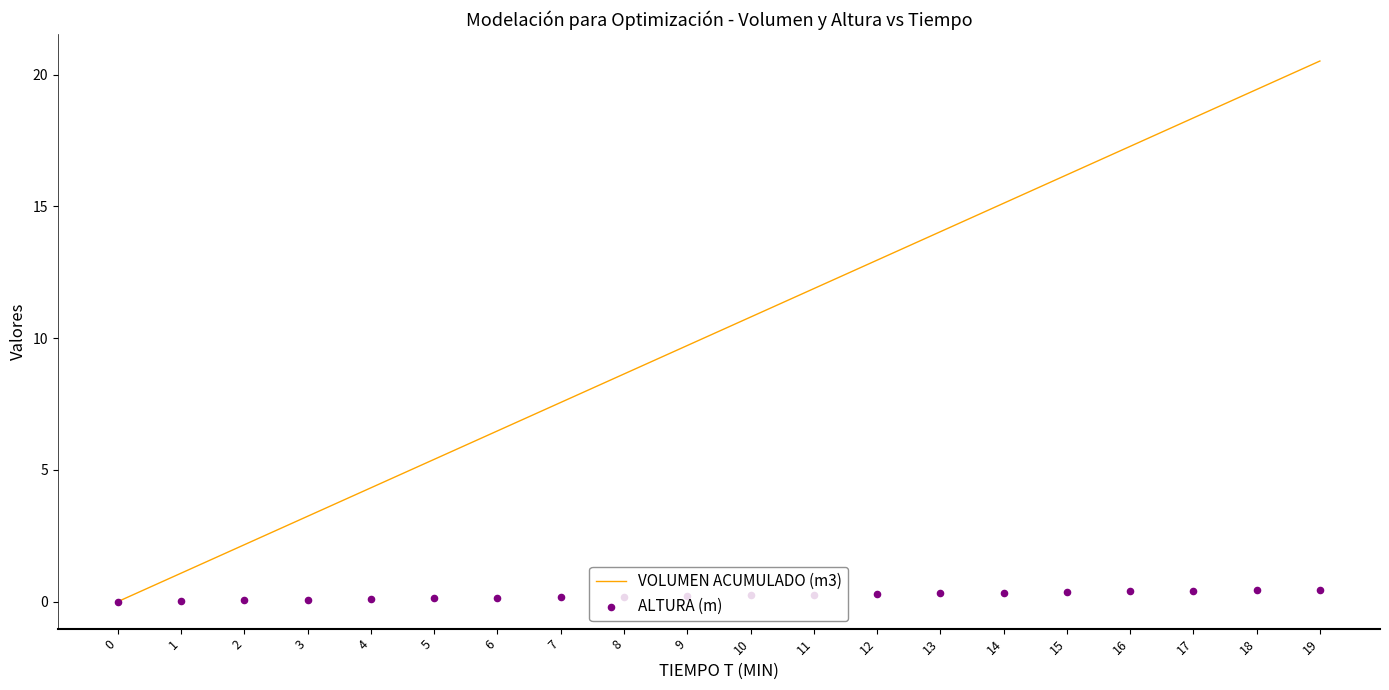

At how many categories does at least one series exceed 12?

8